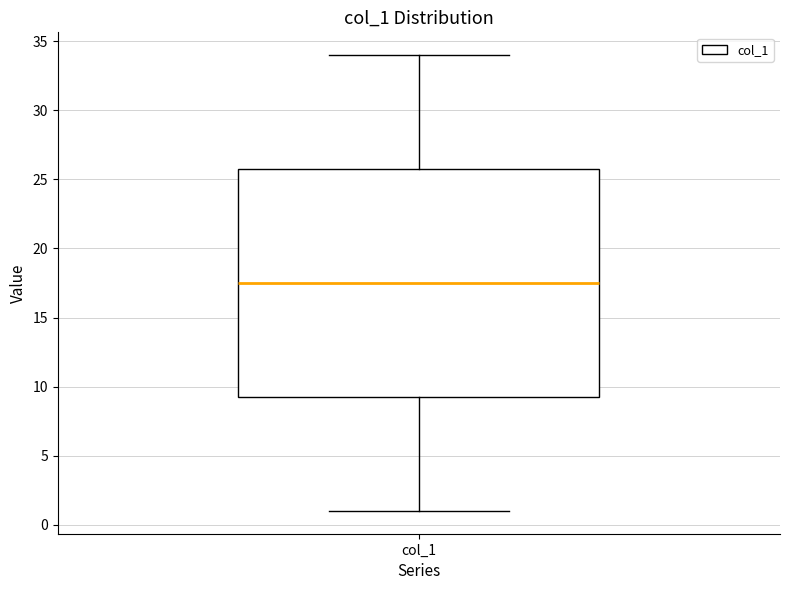

Where does the upper whisker of the box for col_1 end on the y-axis? The values are not printed on the chart, so give them approximately, as read against the axis.

34.0